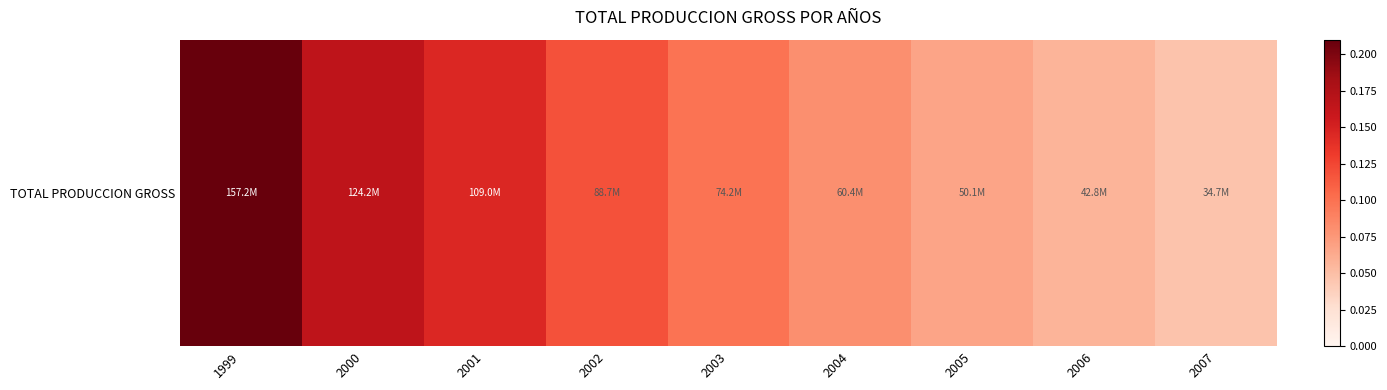

Reading left to right, extract all data points from this chart.

1999=0.2	2000=0.2	2001=0.1	2002=0.1	2003=0.1	2004=0.1	2005=0.1	2006=0.1	2007=0.0